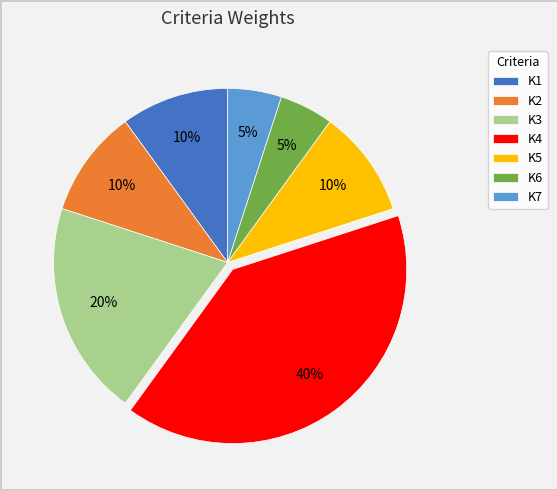

The K6 slice represents 5% of the pie. True or false?

True